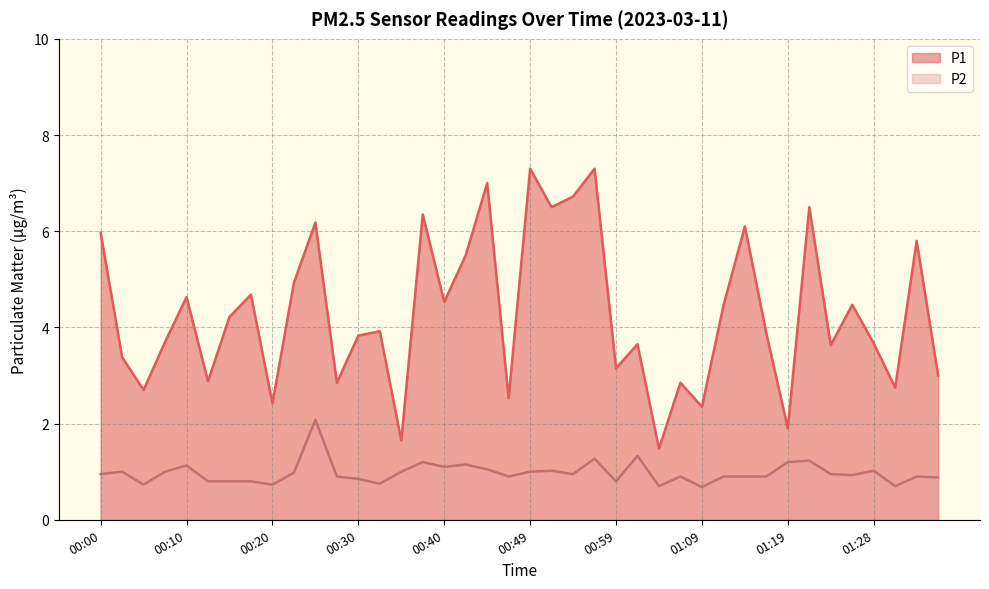

Count the number of data series in this chart.

2